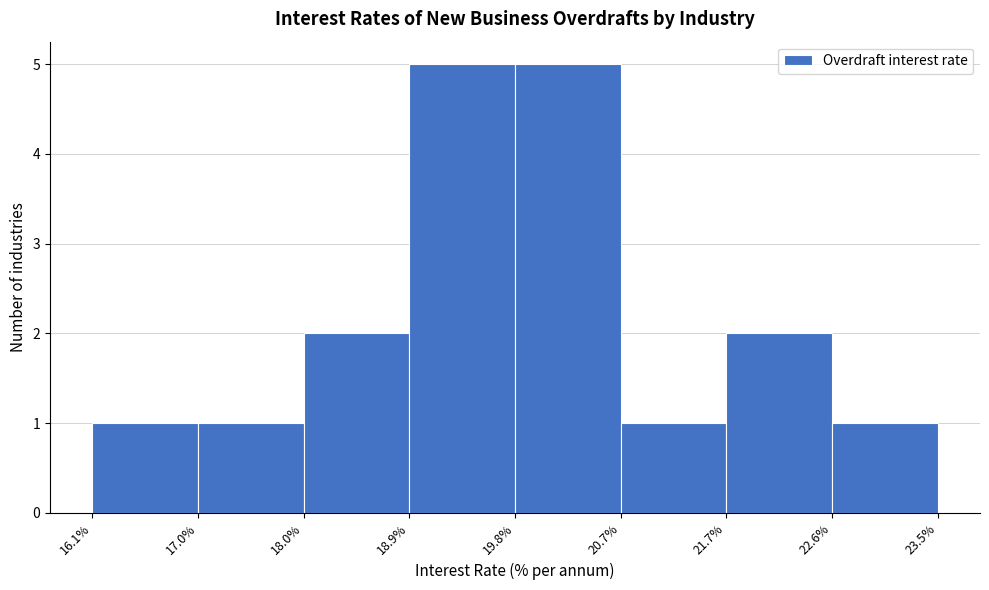

Reading left to right, transcribe this chart: for each bar, give the range it covers on the x-axis and its height. The values are not printed on the chart, so give them approximately, as read against the axis.

16.1% to 17.0%: 1
17.0% to 18.0%: 1
18.0% to 18.9%: 2
18.9% to 19.8%: 5
19.8% to 20.7%: 5
20.7% to 21.7%: 1
21.7% to 22.6%: 2
22.6% to 23.5%: 1